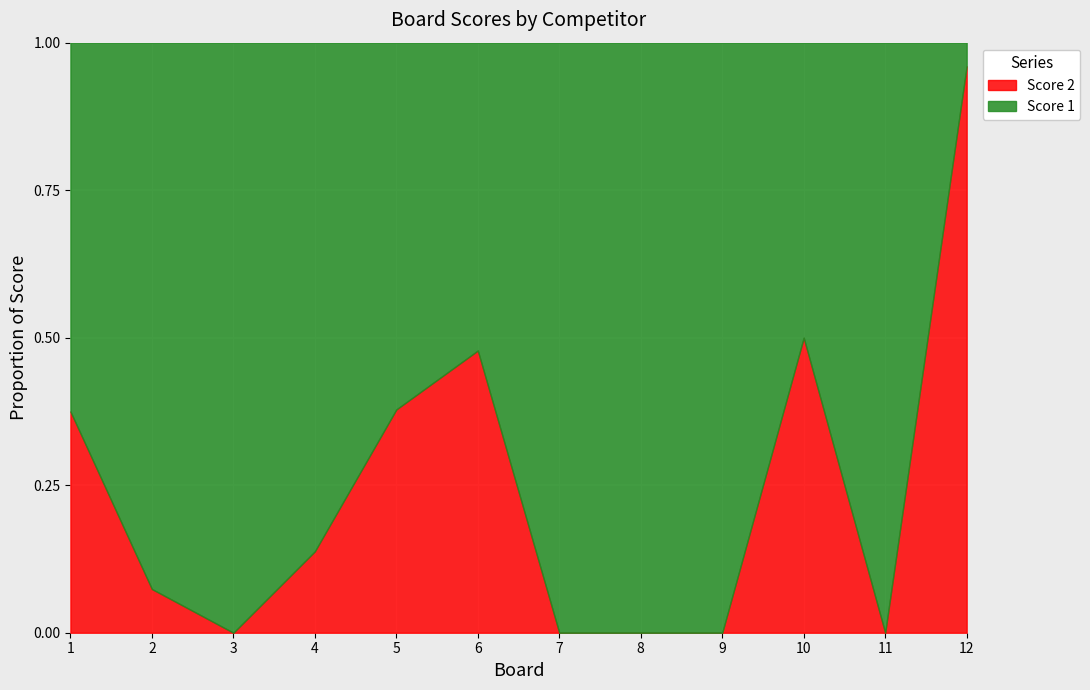

At which category does Score 2 reach its first local peak?

6